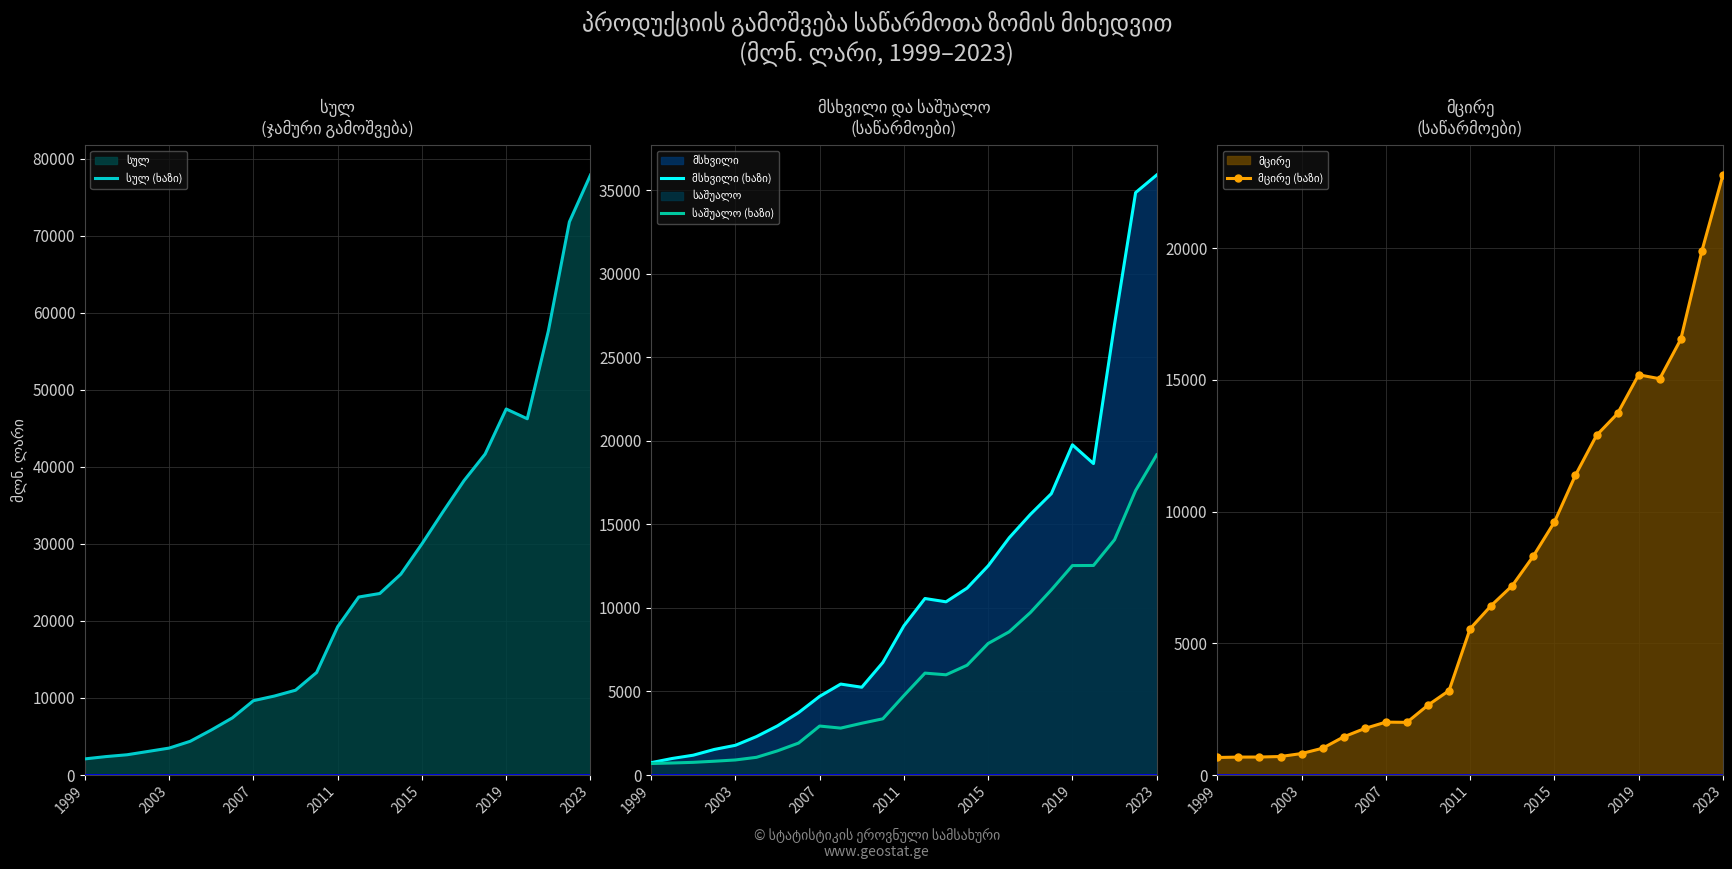

Reading left to right, extract all data points from this chart.

სულ (ხაზი): 2091.0	2388.9	2625.4	3058.1	3492.6	4374.8	5838.3	7412.6	9645.4	10248.4	11003.1	13303.7	19239.9	23096.0	23553.6	26068.6	29993.9	34156.9	38206.8	41649.2	47494.7	46227.3	57613.8	71778.3	77859.3
მსხვილი (ხაზი): 738.9	989.4	1185.7	1530.7	1777.2	2300.1	2942.9	3734.9	4707.7	5442.8	5253.5	6734.5	8931.8	10564.9	10367.5	11188.2	12520.0	14201.5	15594.7	16843.5	19765.9	18642.2	26989.0	34863.1	35916.8
საშუალო (ხაზი): 687.0	719.3	757.8	825.1	900.2	1058.1	1446.1	1911.2	2930.3	2806.9	3097.5	3364.2	4754.5	6098.6	5998.7	6571.3	7873.5	8573.9	9719.2	11082.5	12535.6	12542.3	14085.7	17030.0	19165.8
მცირე (ხაზი): 664.9	680.2	681.8	702.2	815.2	1016.6	1449.3	1766.4	2007.4	1998.7	2652.1	3205.0	5553.6	6432.5	7187.5	8309.1	9600.4	11381.4	12892.9	13723.3	15193.3	15042.8	16539.1	19885.3	22776.7